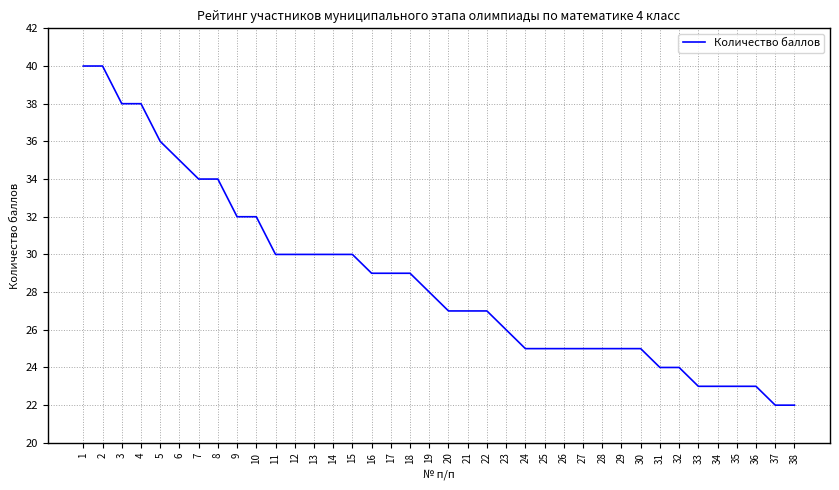

What is the smallest value displayed?

22